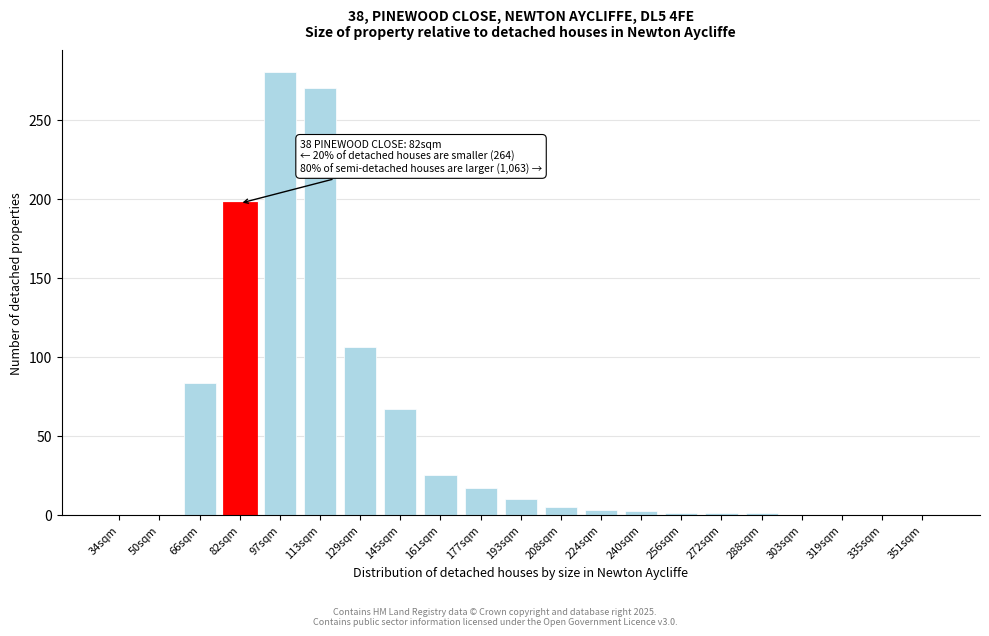

What is the sum of the values at 161sqm and 303sqm?

25